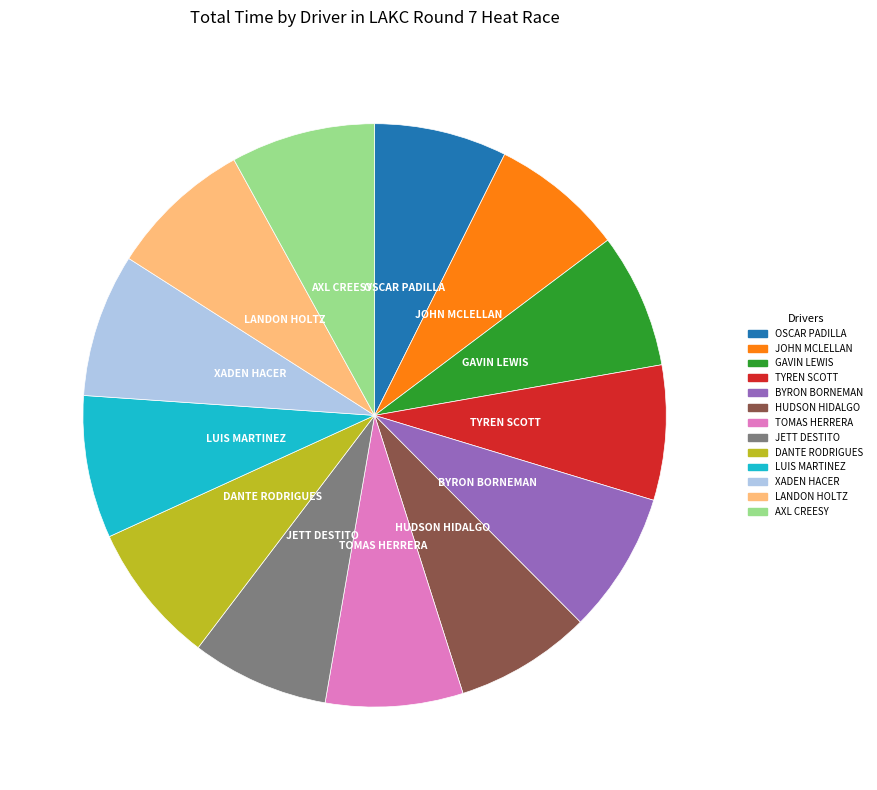

Does XADEN HACER represent more than half of the total?

No